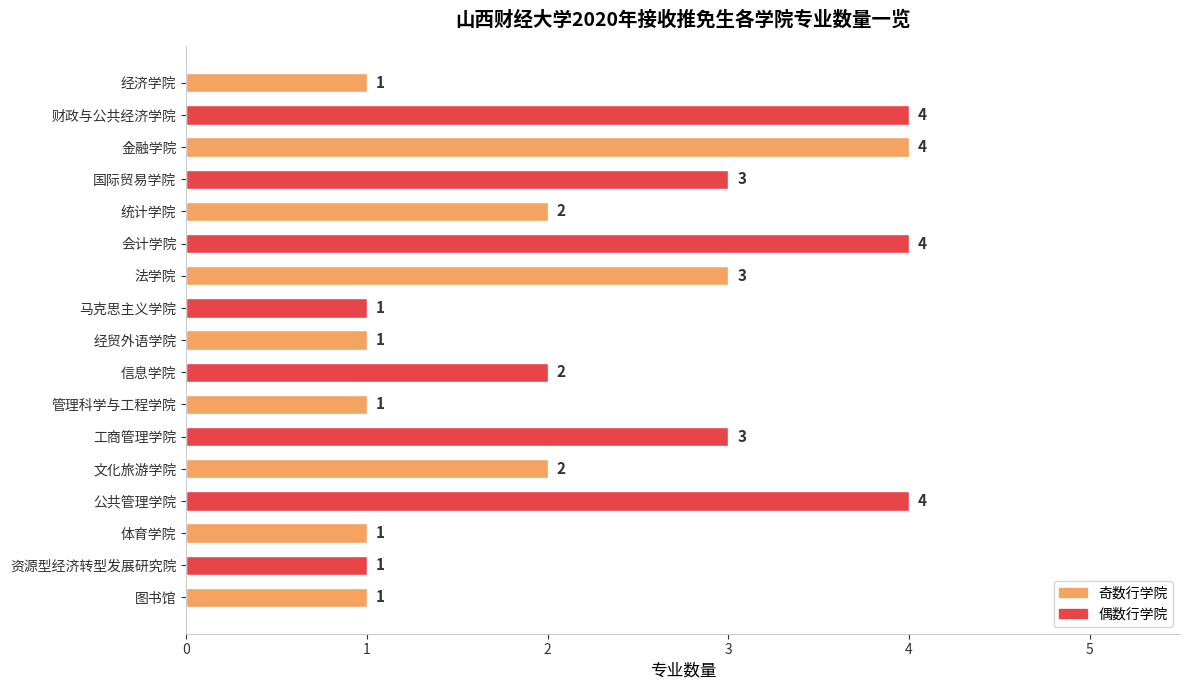

The value at 金融学院 is 2. True or false?

False